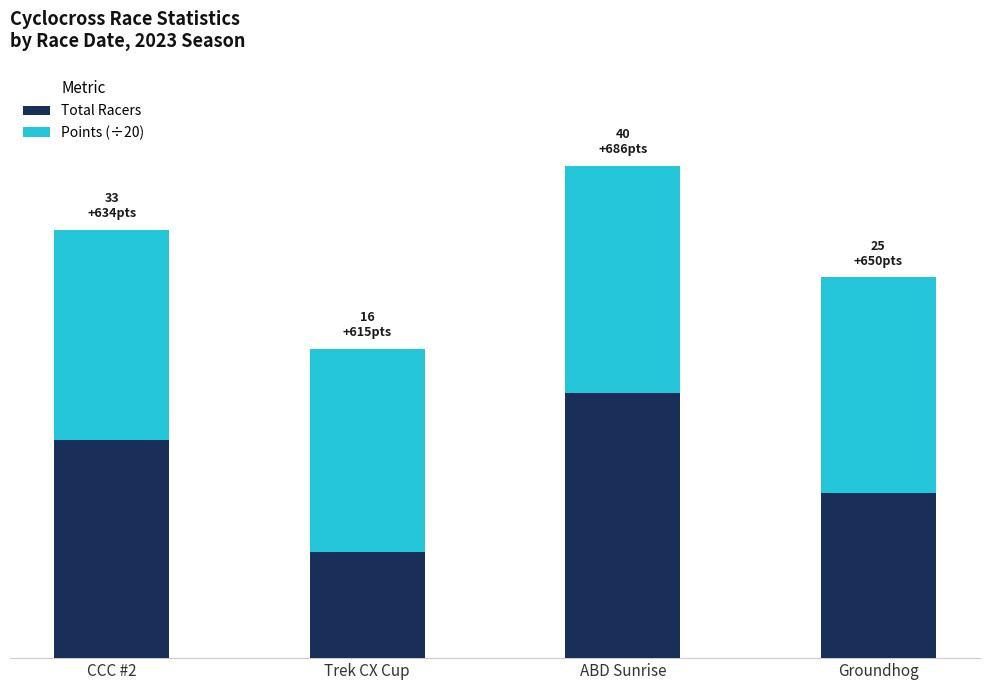

Does the chart contain any negative values?

No